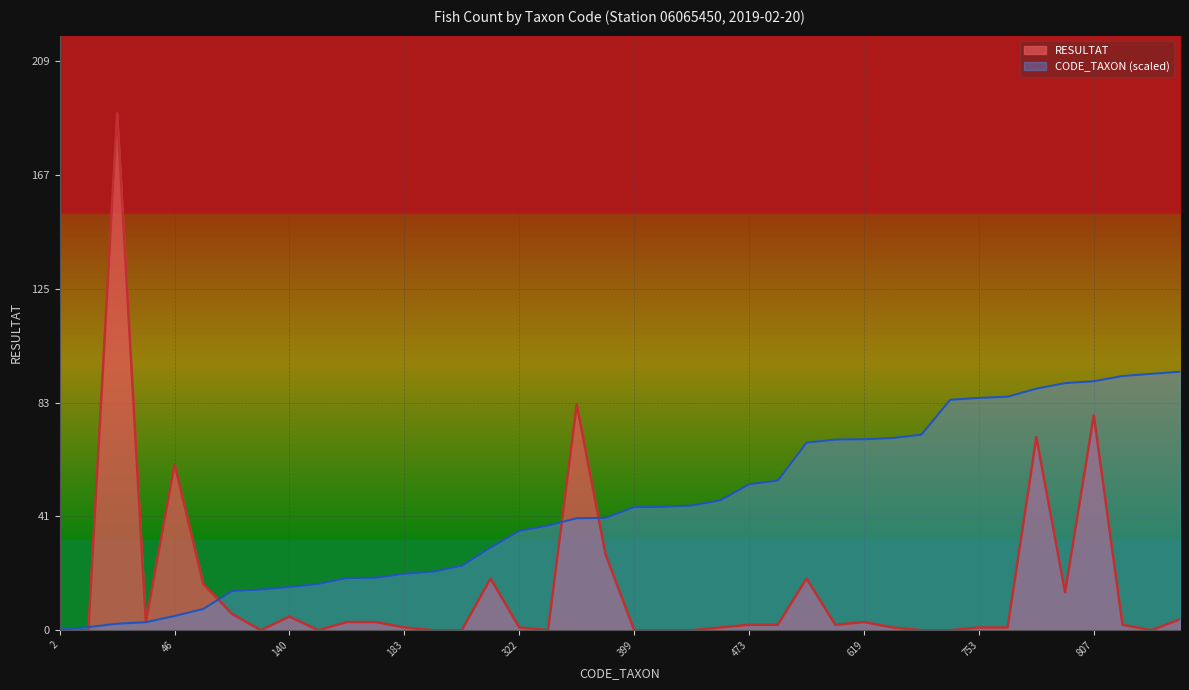

At which category is the sum across all series the highest?

21